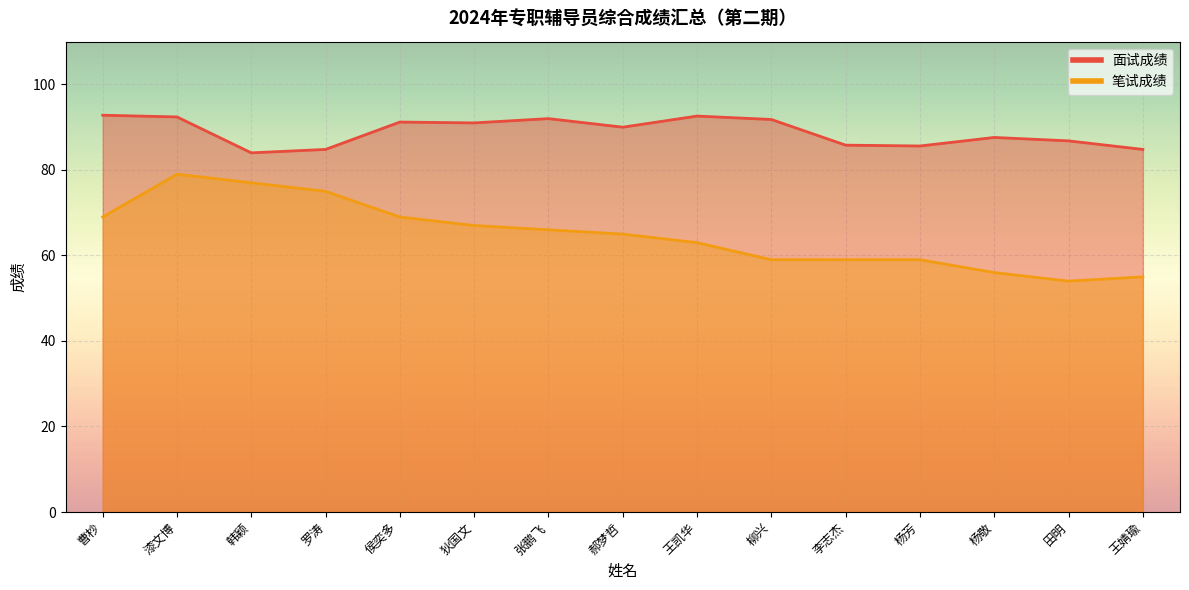

Rank the series at 王婧瑜 from lowest to highest value.

笔试成绩, 面试成绩